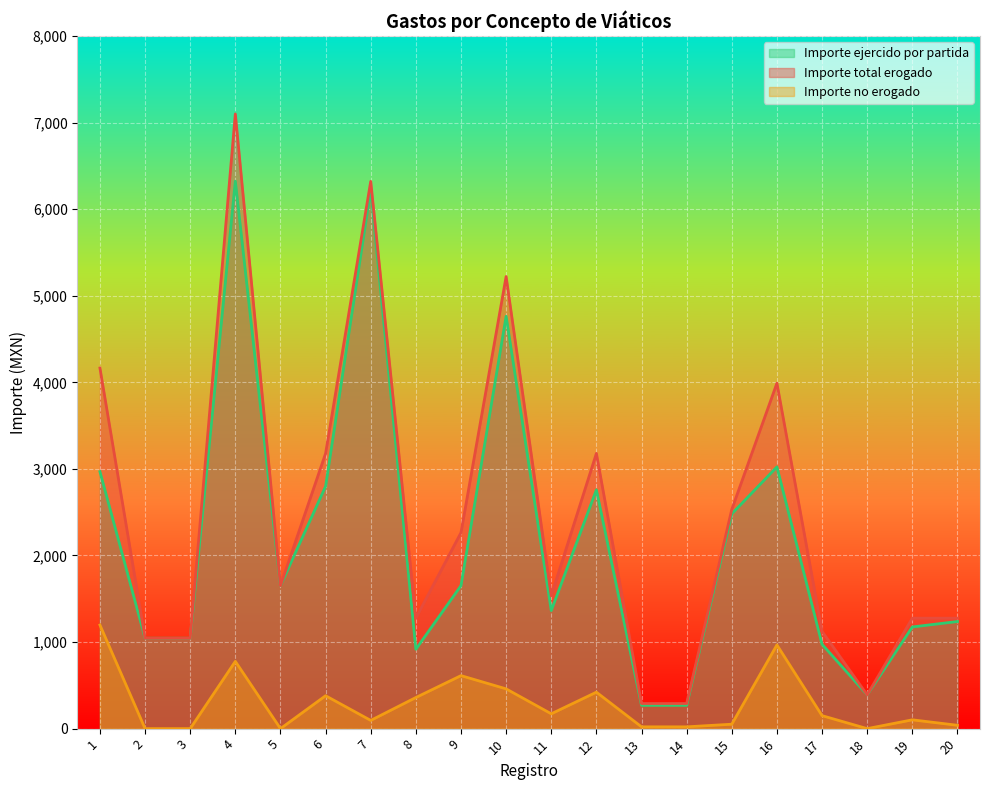

What is the difference between the maximum and second lowest values in the Importe total erogado series?

6810.0